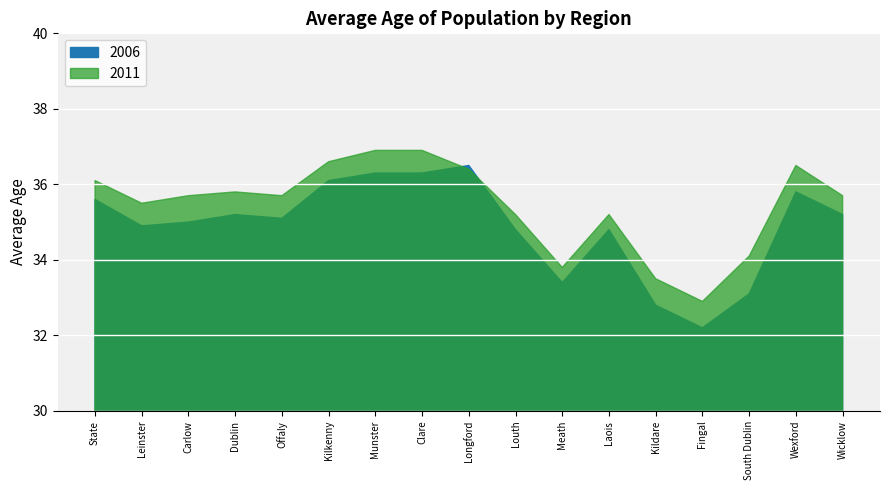

In 2006, how many points are higher than both neighbors (excluding endpoints)?

4